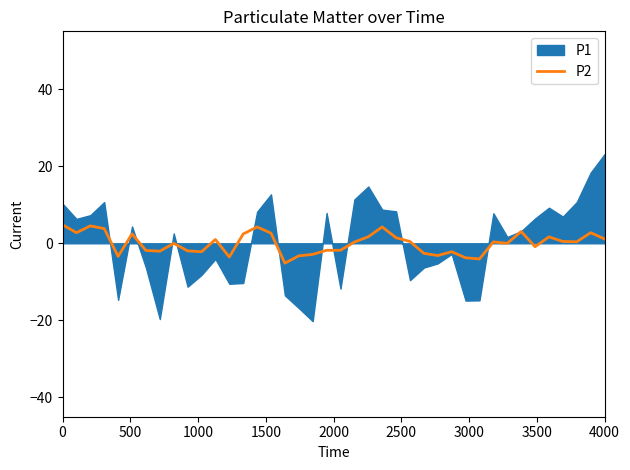

What is the highest value of the P2 series?

4.8